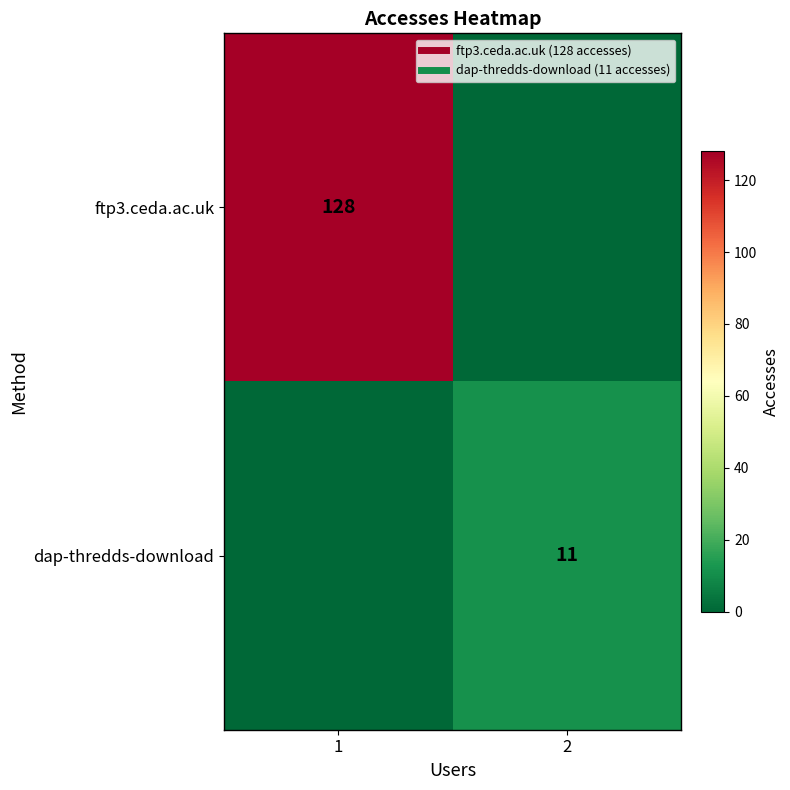

Between 1 and 2, which series saw the biggest shift?

ftp3.ceda.ac.uk